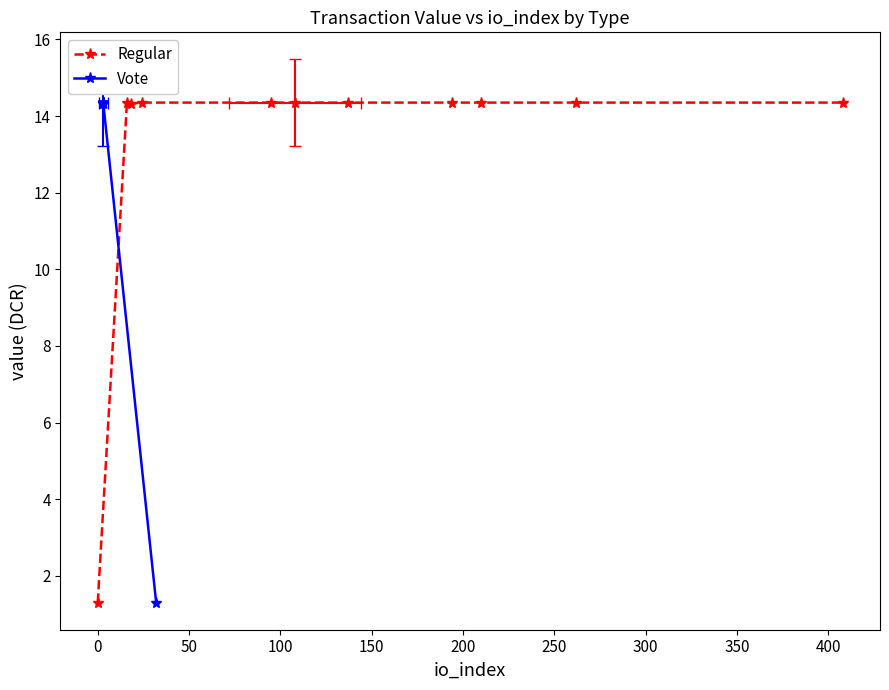

At how many categories does at least one series exceed 8?

11